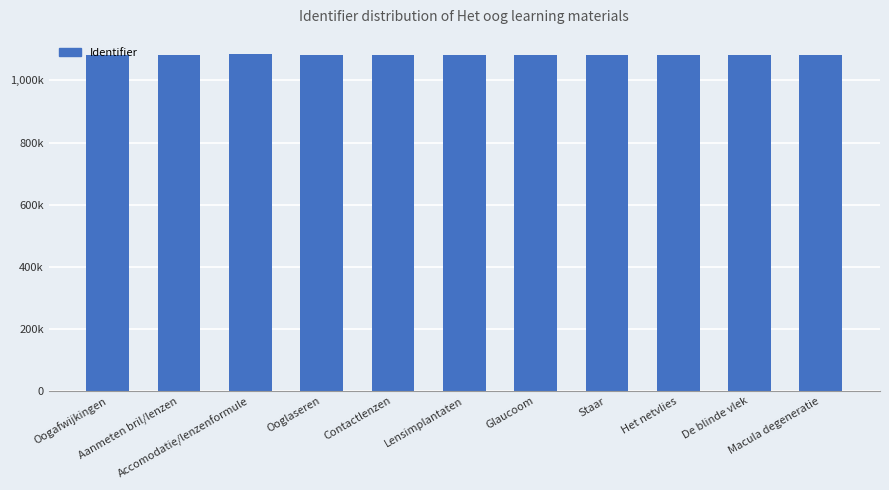

Between Aanmeten bril/lenzen and Het netvlies, which is larger?

Het netvlies